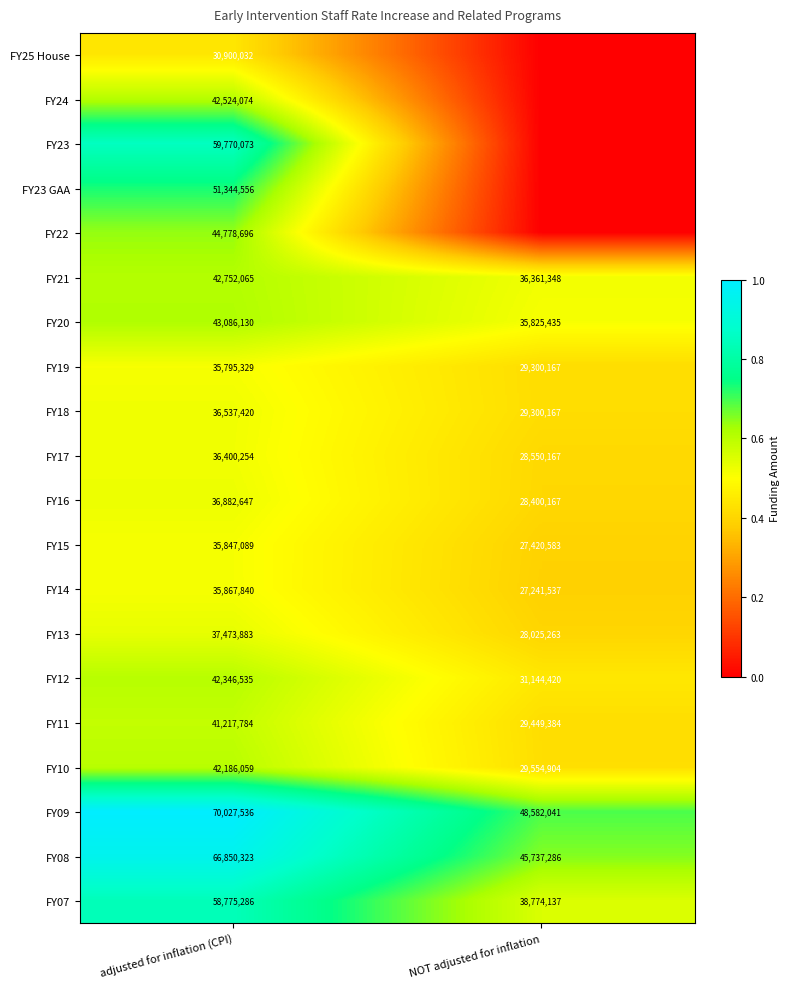

Which category has the lowest value in the FY07 series?

NOT adjusted for inflation